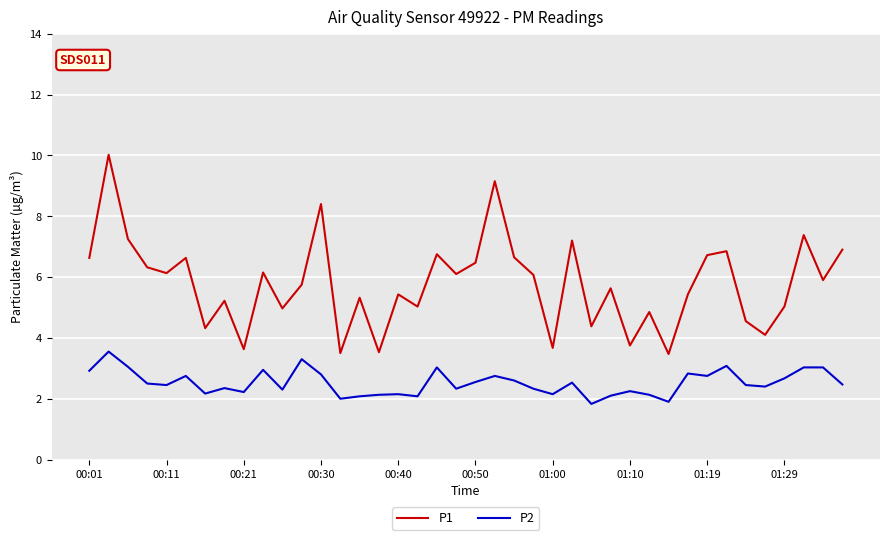

Which series has the largest total across all categories?

P1